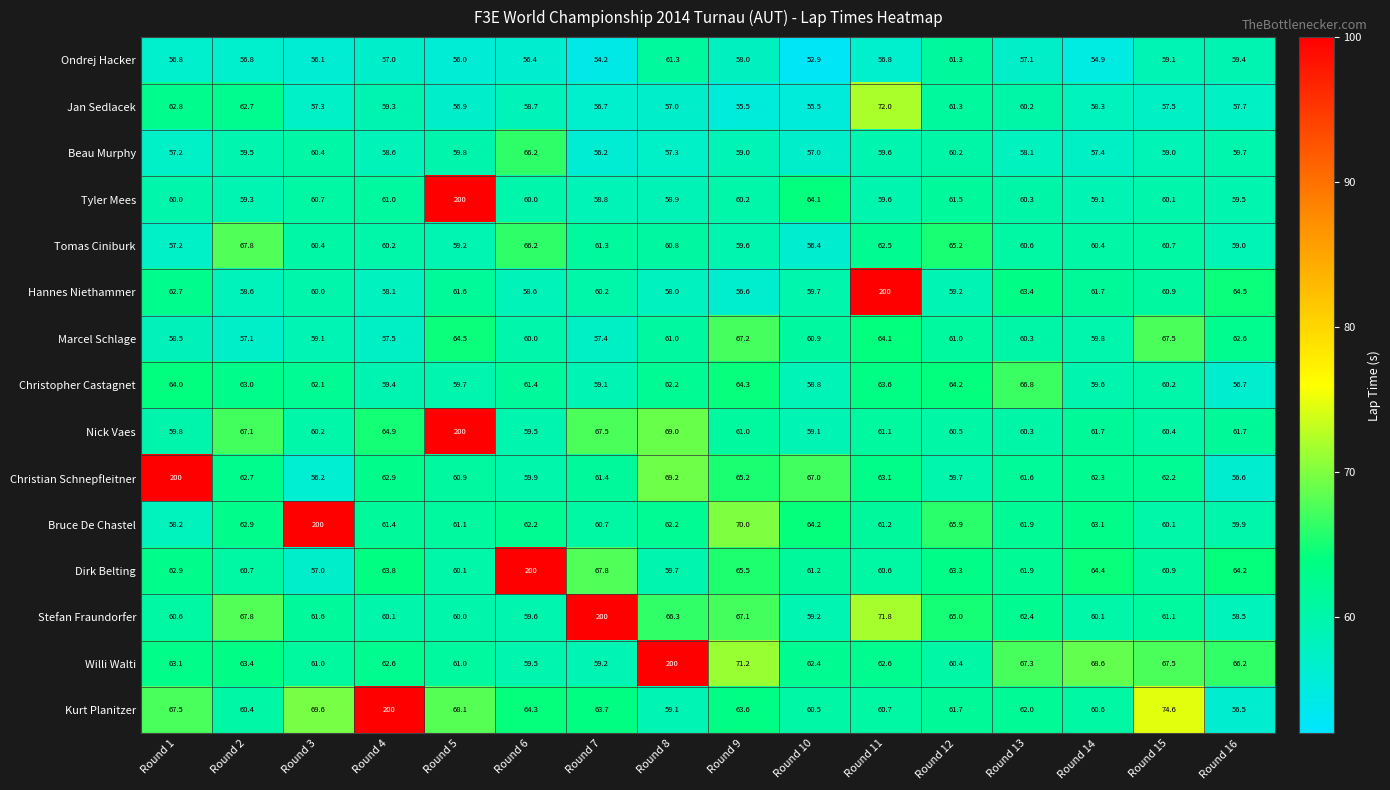

What is the sum of the Nick Vaes values at Round 15 and Round 10?

119.5